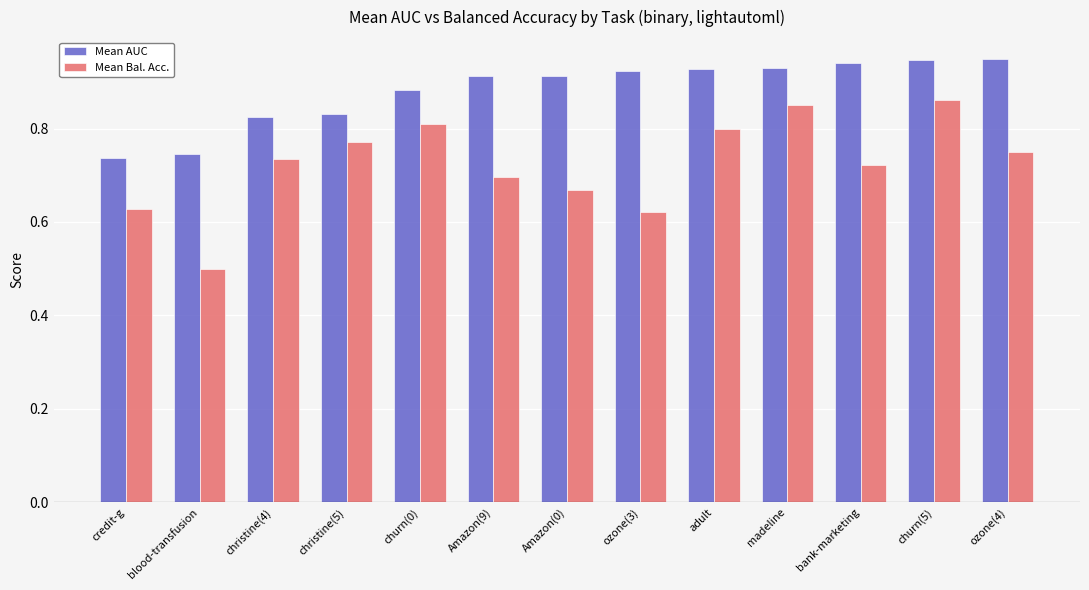

What is the sum of the Mean Bal. Acc. values at ozone(4) and adult?

1.5